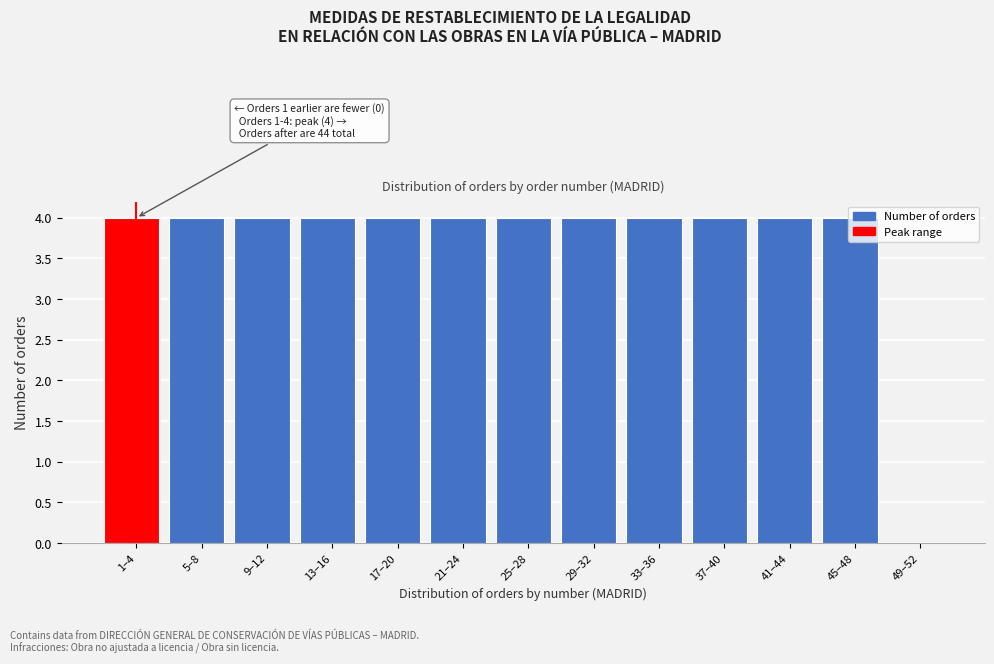

What is the maximum value shown in the chart?

4